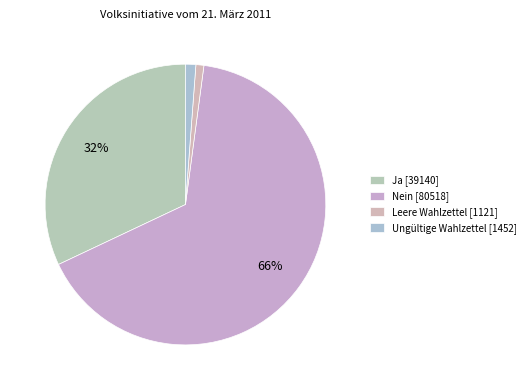

What is the change in value from Nein to Ungültige Wahlzettel?

-79066